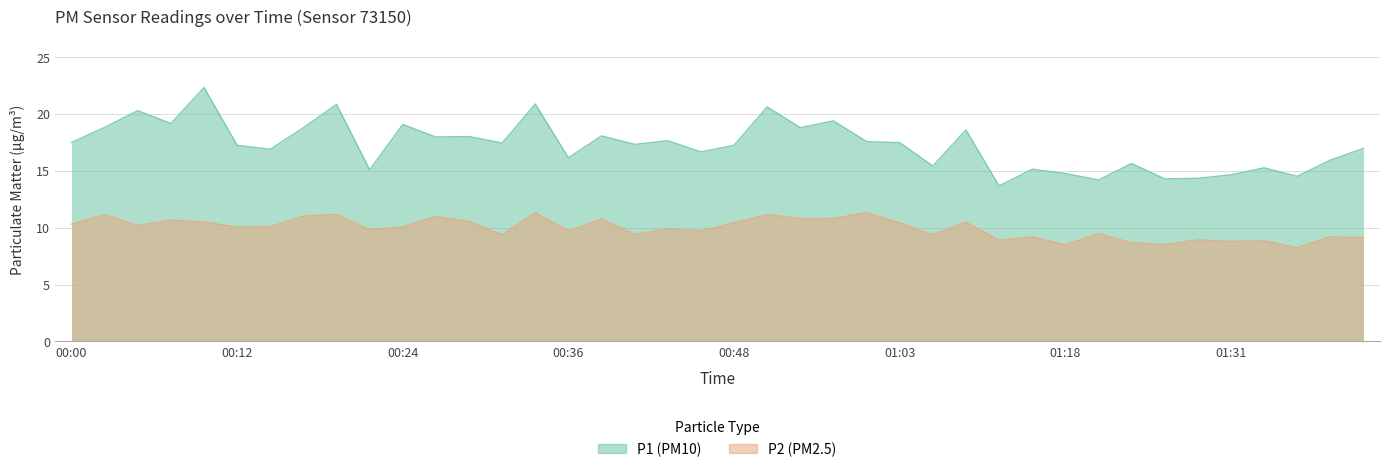

What are all the series names shown in the legend?

P1, P2